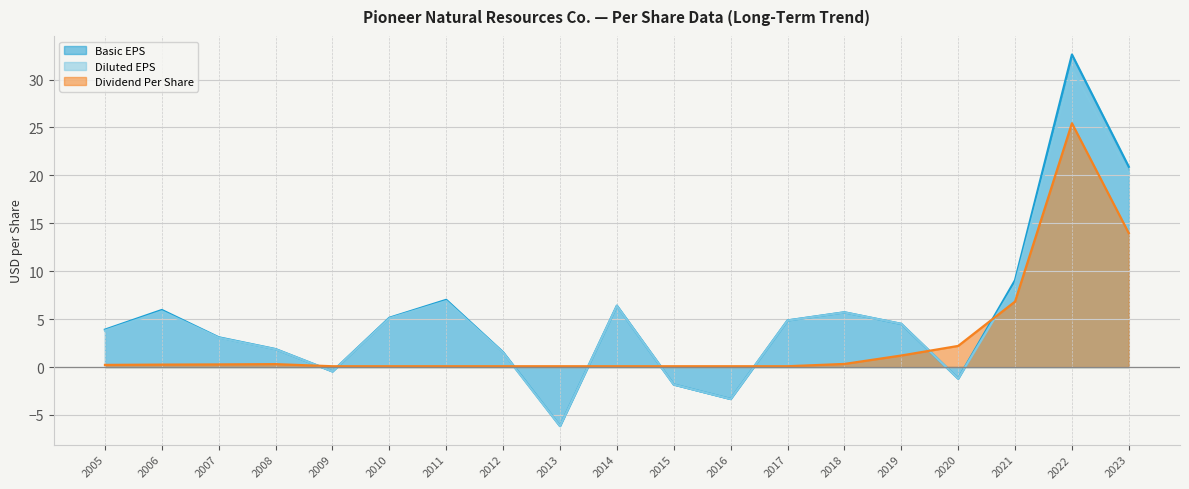

What value does the Basic EPS series have at 2014?

6.4